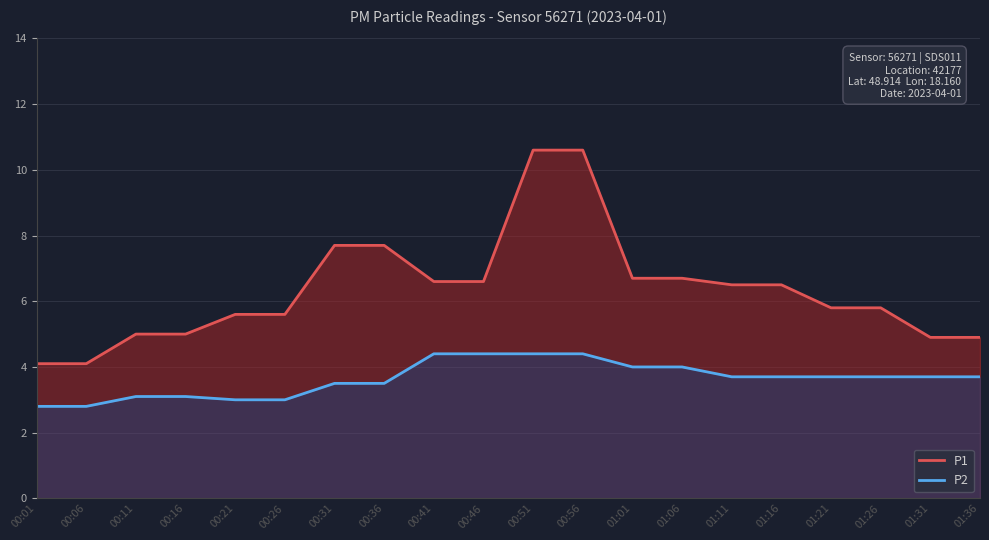

How many data points does each series have?

20